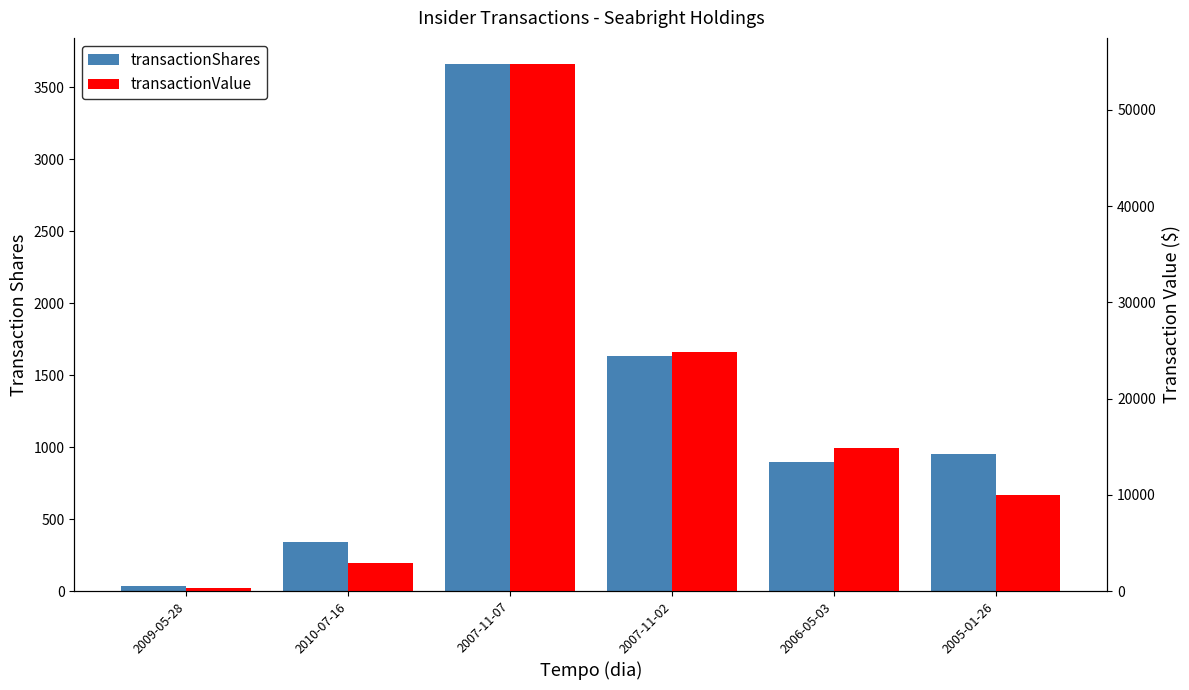

Reading left to right, transcribe all the data shown in this chart.

transactionShares: 35	339	3660	1630	900	950
transactionValue: 341	2900	54749	24858	14823	9975